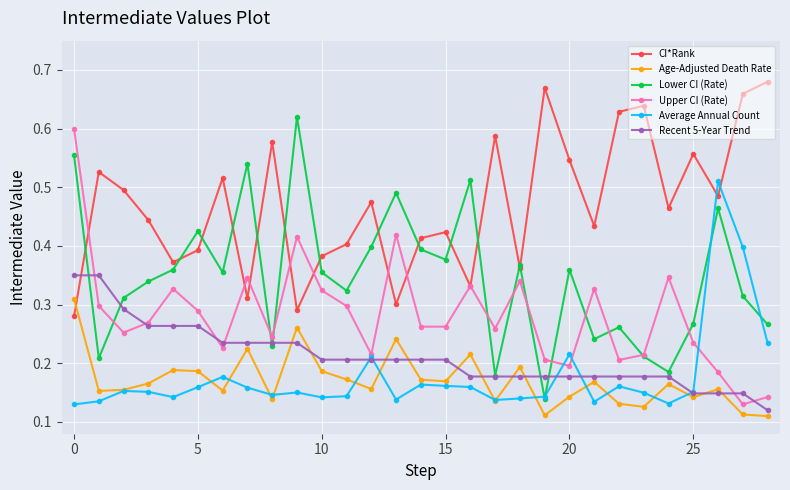

After their last crossing, which series has the higher values: Average Annual Count or CI*Rank?

CI*Rank